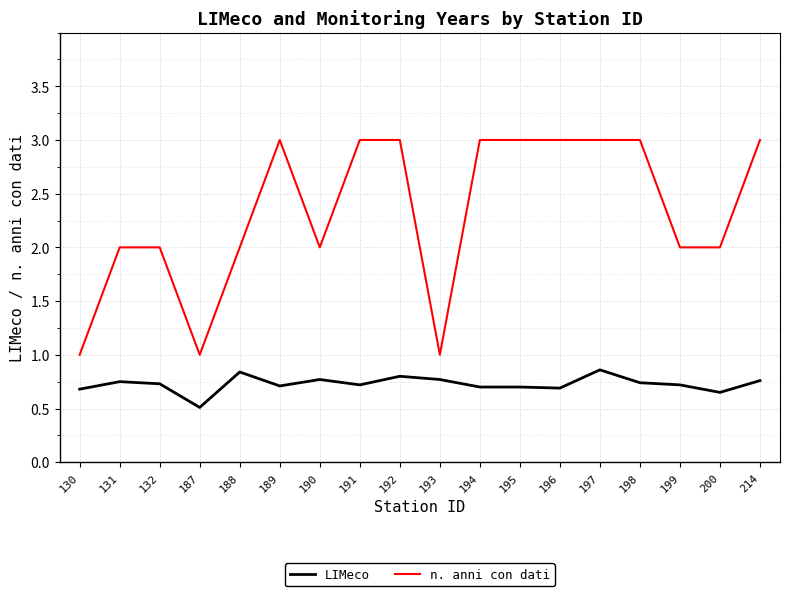

Count the LIMeco values in the range 0 to 1.

18